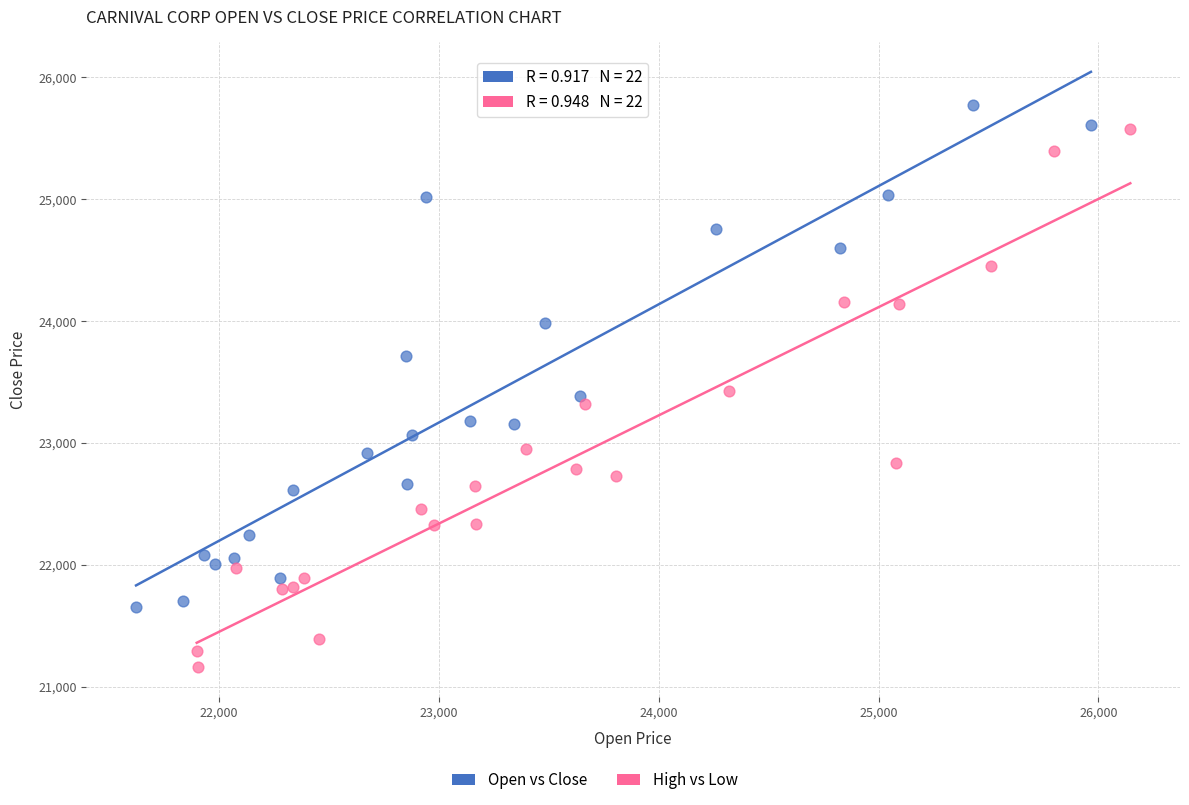

Which series has the widest spread of Y values?

High vs Low